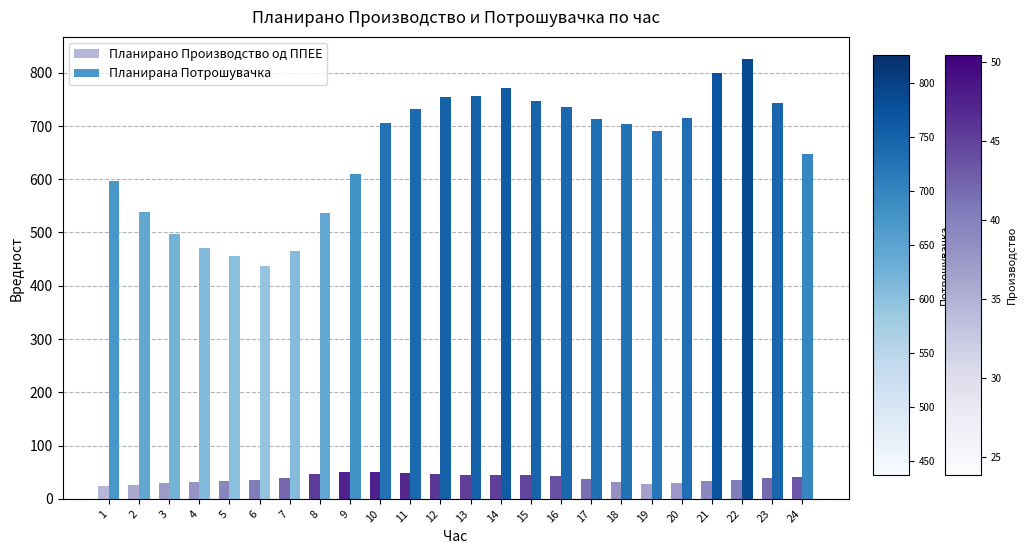

True or false: Планирана Потрошувачка has a value of 365.8 at 1.

False